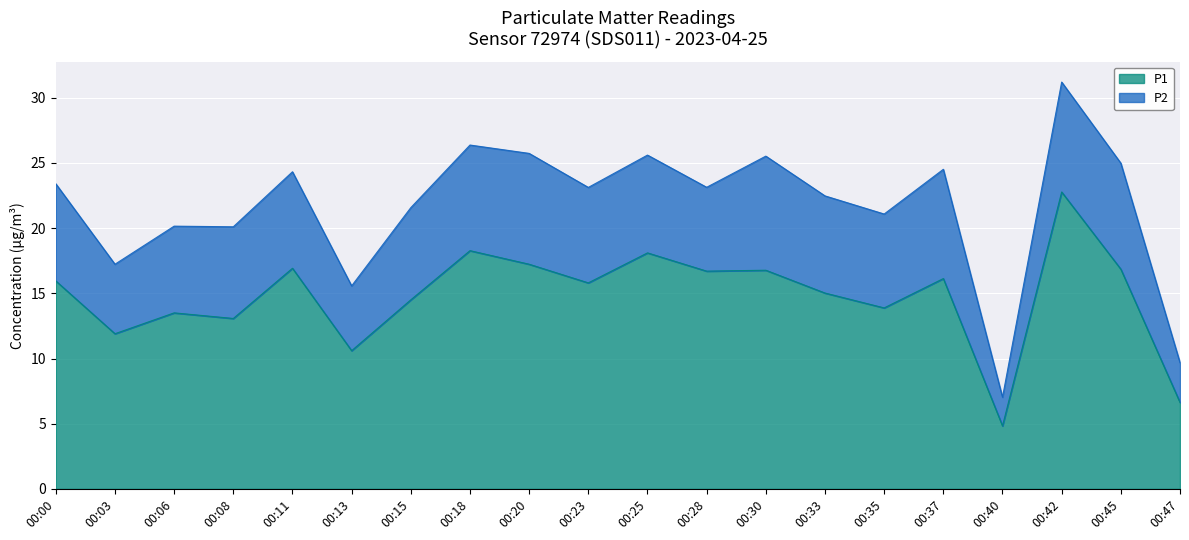

Reading right to left, transcribe all the data shown in this chart.

00:47=6.6	00:45=16.9	00:42=22.8	00:40=4.8	00:37=16.1	00:35=13.9	00:33=15.0	00:30=16.8	00:28=16.7	00:25=18.1	00:23=15.8	00:20=17.2	00:18=18.3	00:15=14.5	00:13=10.6	00:11=16.9	00:08=13.1	00:06=13.5	00:03=11.9	00:00=15.9